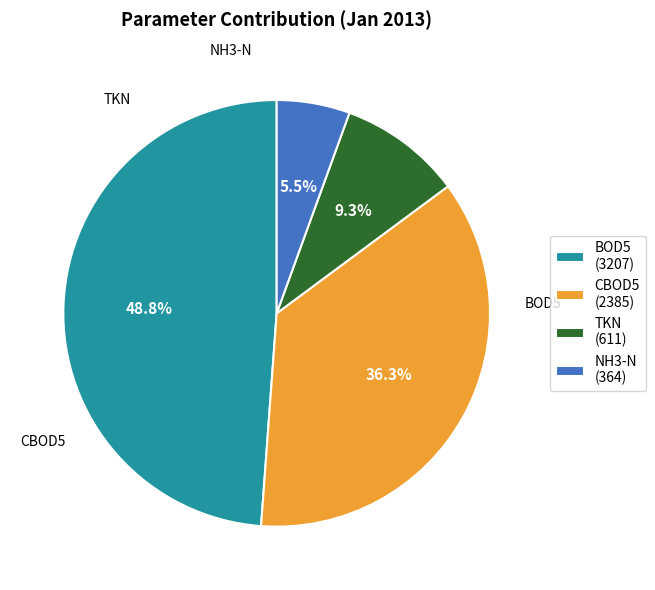

How many slices are in this pie chart?

4